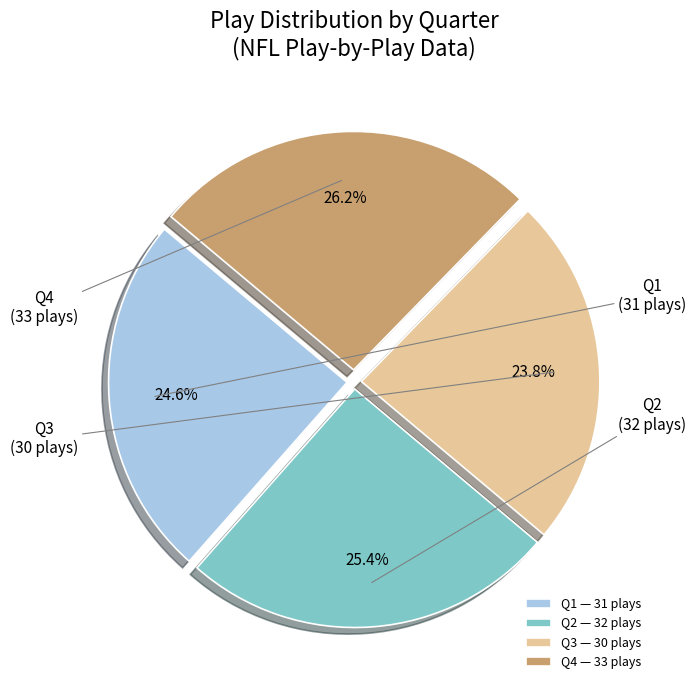

What is the smallest slice in the pie chart?

Q3